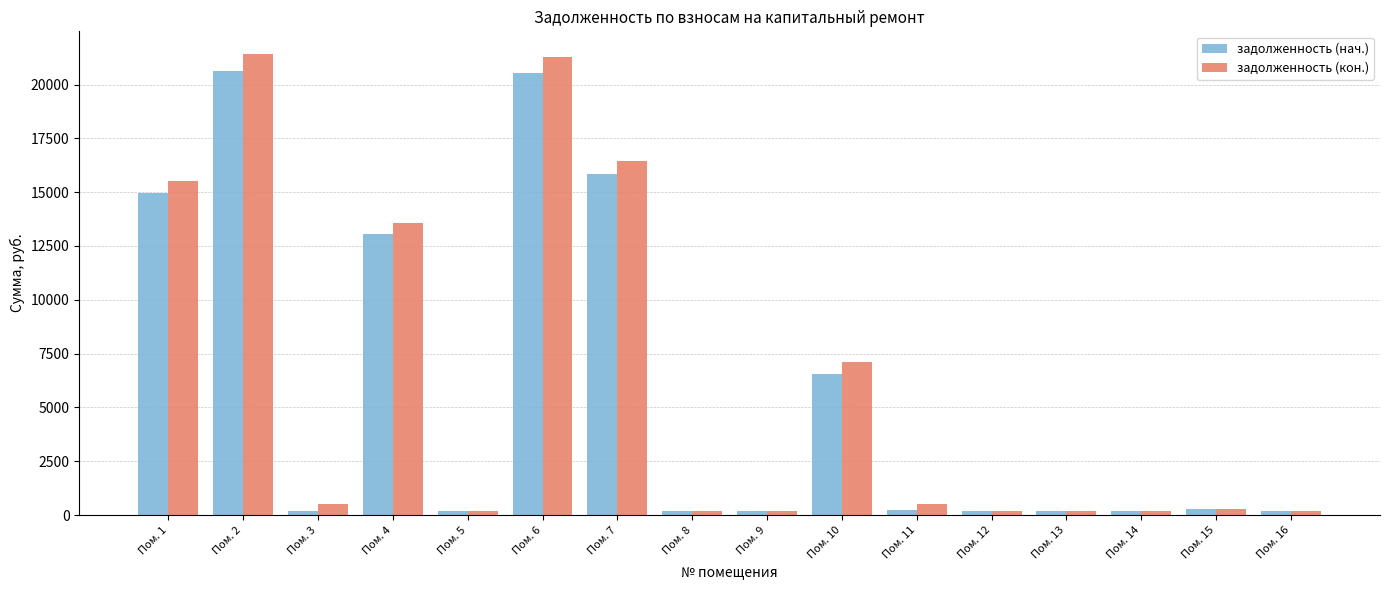

Is the value of задолженность (нач.) at Пом. 1 greater than the value of задолженность (кон.) at Пом. 16?

Yes